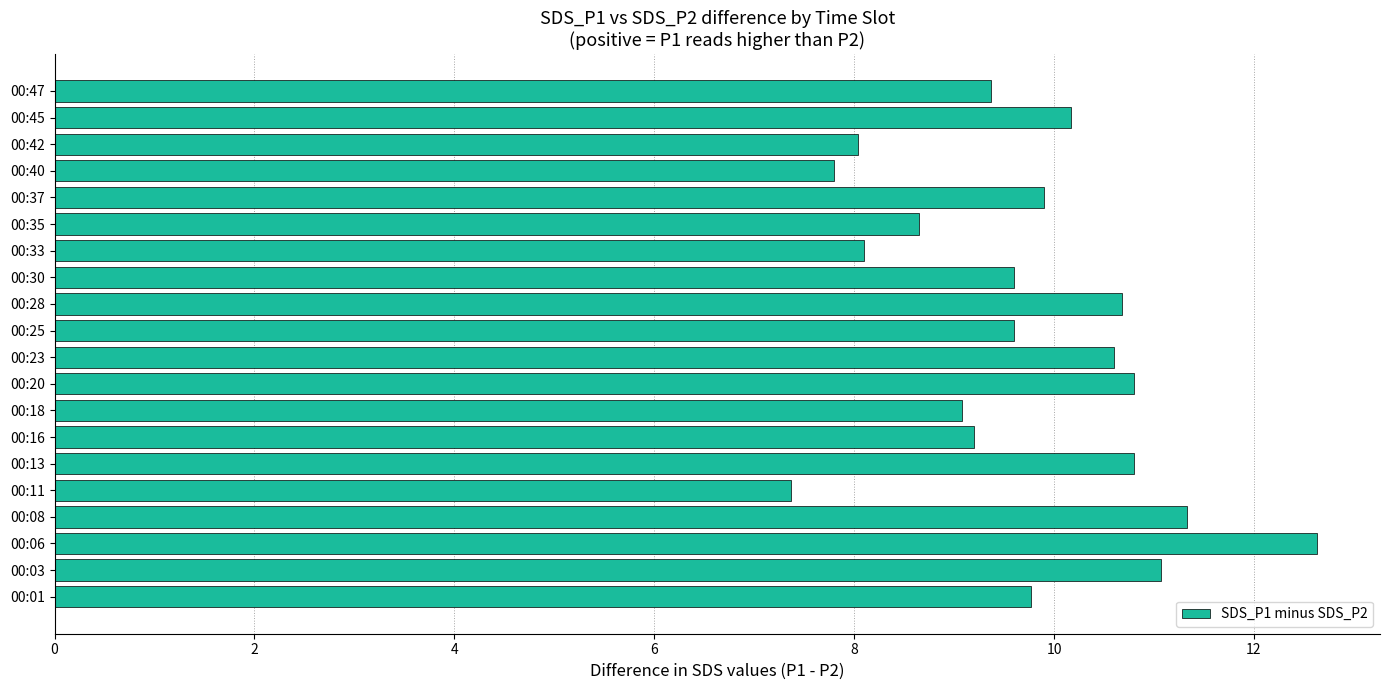

What is the smallest value displayed?

7.4